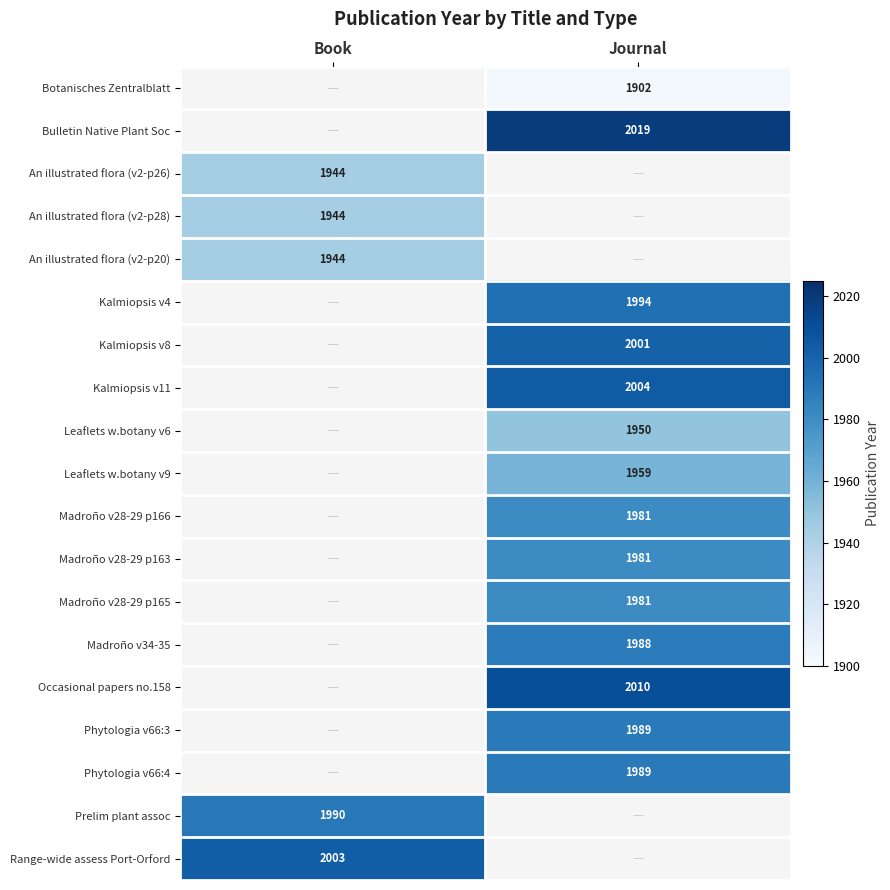

At which category does the chart reach its peak across all series?

Journal